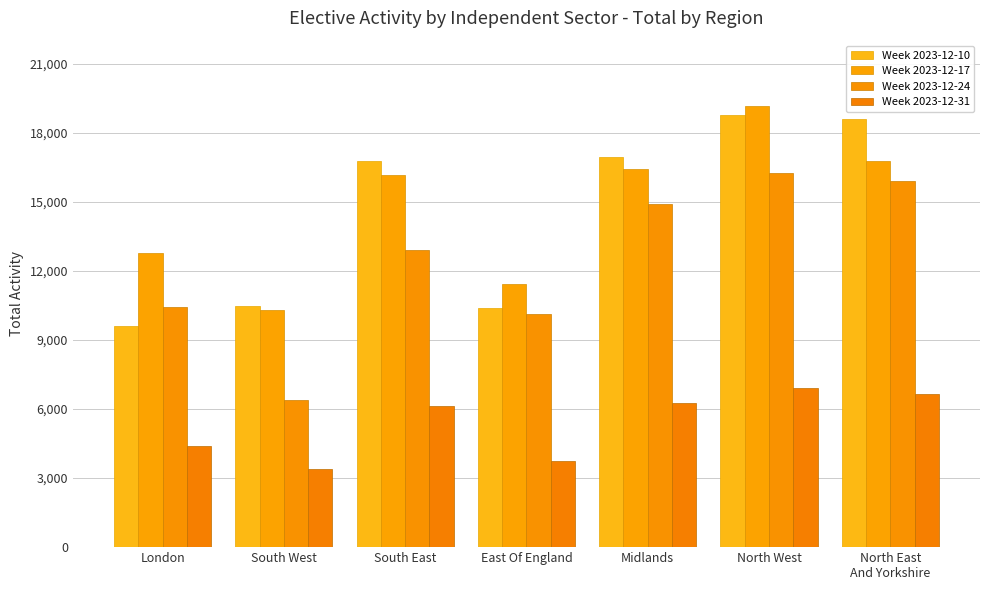

What is the value of the Week 2023-12-24 bar at the 3rd from the left?

12925